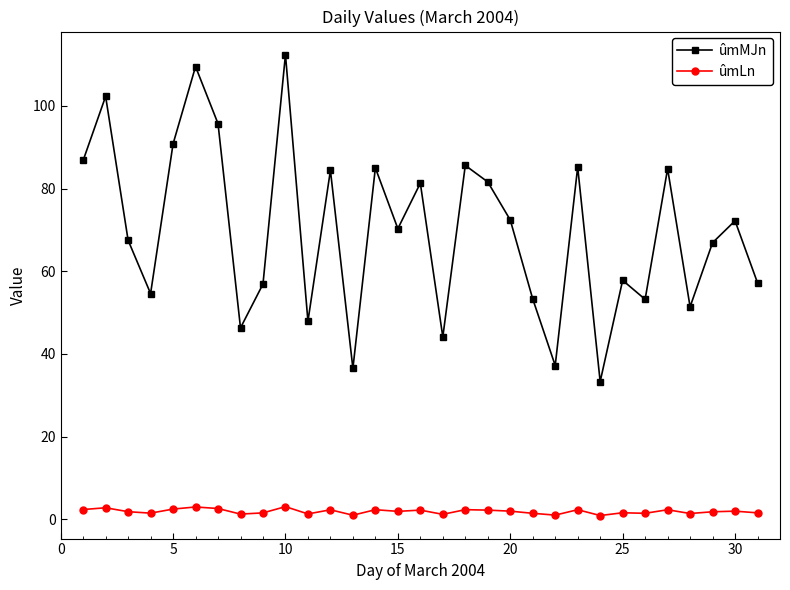

What is the difference between the maximum and minimum values in the ûmMJn series?

79.1